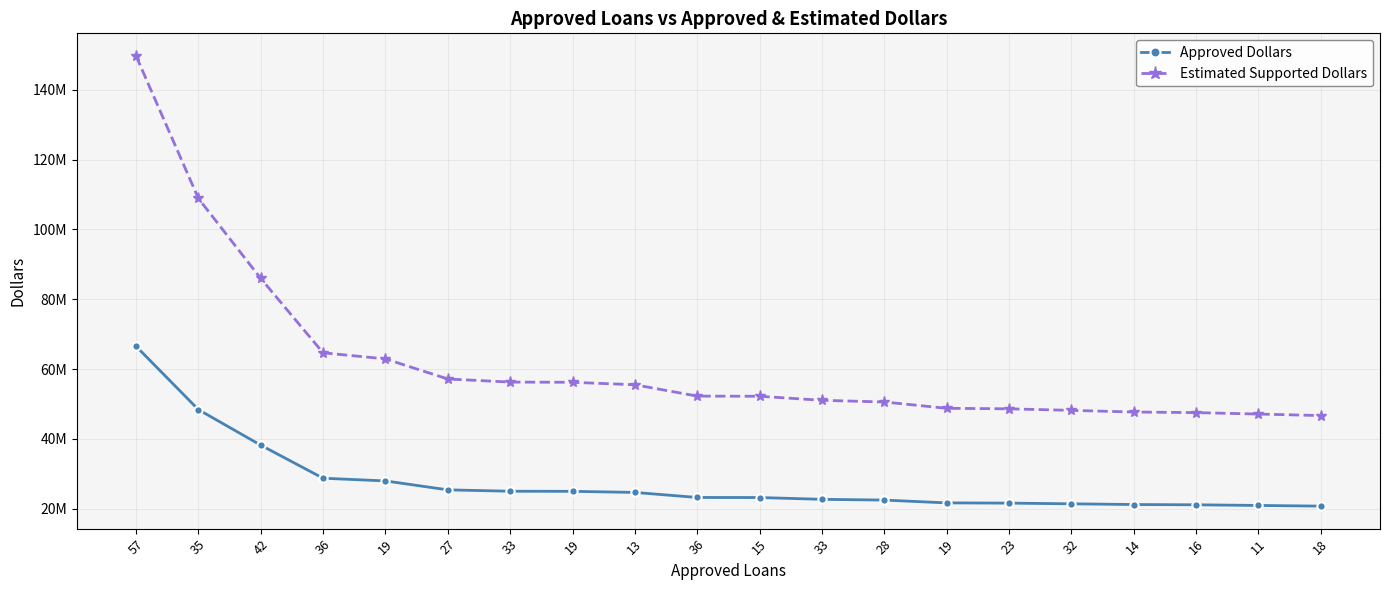

What are all the series names shown in the legend?

Approved Dollars, Estimated Supported Dollars